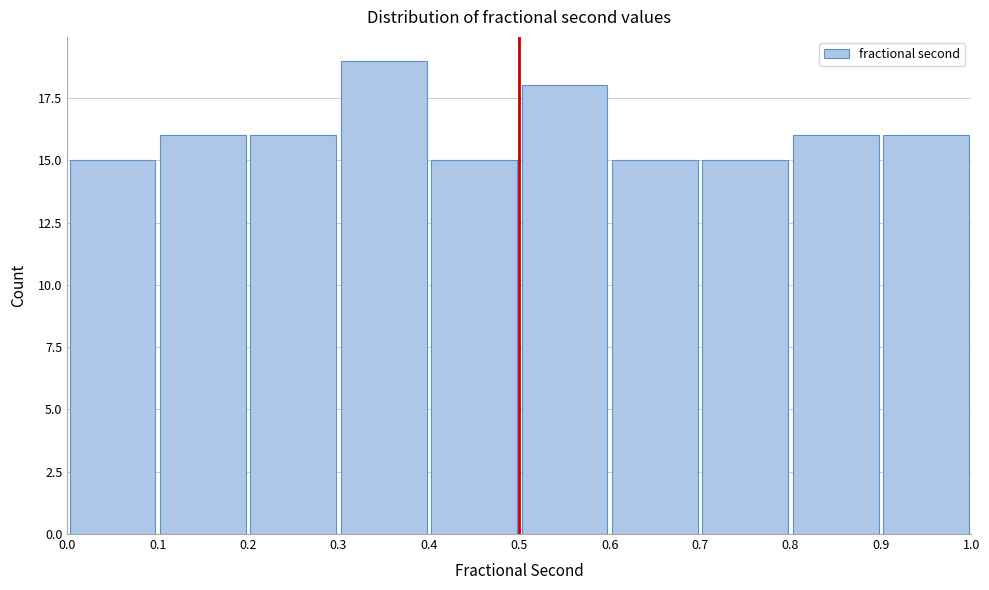

Reading left to right, list every bar in this chart as the range it spans on the x-axis followed by its height. The values are not printed on the chart, so give them approximately, as read against the axis.

0.0 to 0.1: 15
0.1 to 0.2: 16
0.2 to 0.3: 16
0.3 to 0.4: 19
0.4 to 0.5: 15
0.5 to 0.6: 18
0.6 to 0.7: 15
0.7 to 0.8: 15
0.8 to 0.9: 16
0.9 to 1.0: 16